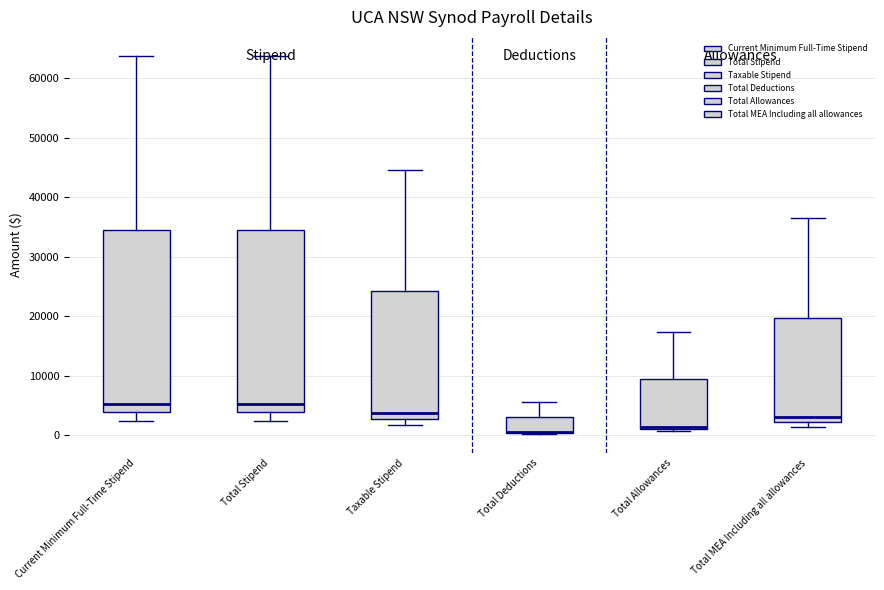

Reading left to right, transcribe this box plot: for each box, give where its median line is, the range the box spans, and where its two whiskers end, as read against the y-axis. The values are not printed on the chart, so give them approximately, as read against the axis.

Current Minimum Full-Time Stipend: median 5000, box 4000 to 35000, whiskers 2000 to 64000
Total Stipend: median 5000, box 4000 to 35000, whiskers 2000 to 64000
Taxable Stipend: median 4000, box 3000 to 24000, whiskers 2000 to 45000
Total Deductions: median 0 (drawn on the box's lower edge), box 0 to 3000, whiskers 0 to 6000
Total Allowances: median 1000 (just above the box's lower edge), box 1000 to 9000, whiskers 1000 (just below the box's lower edge) to 17000
Total MEA Including all allowances: median 3000, box 2000 to 20000, whiskers 1000 to 37000